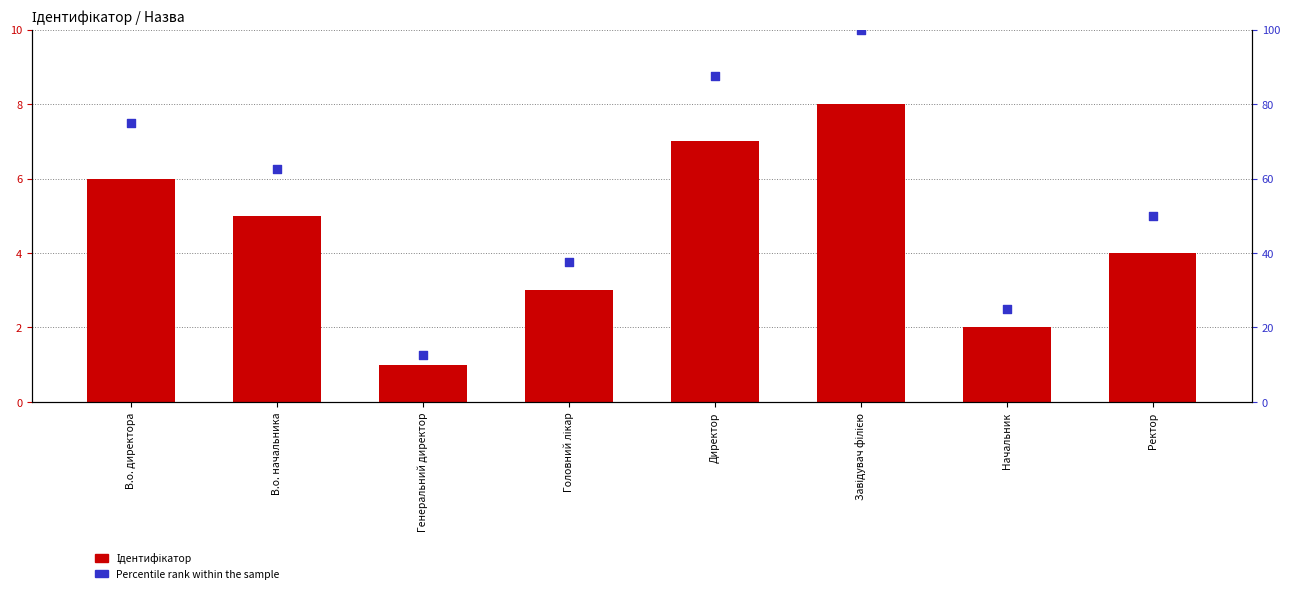

What are all the series names shown in the legend?

Ідентифікатор, Percentile rank